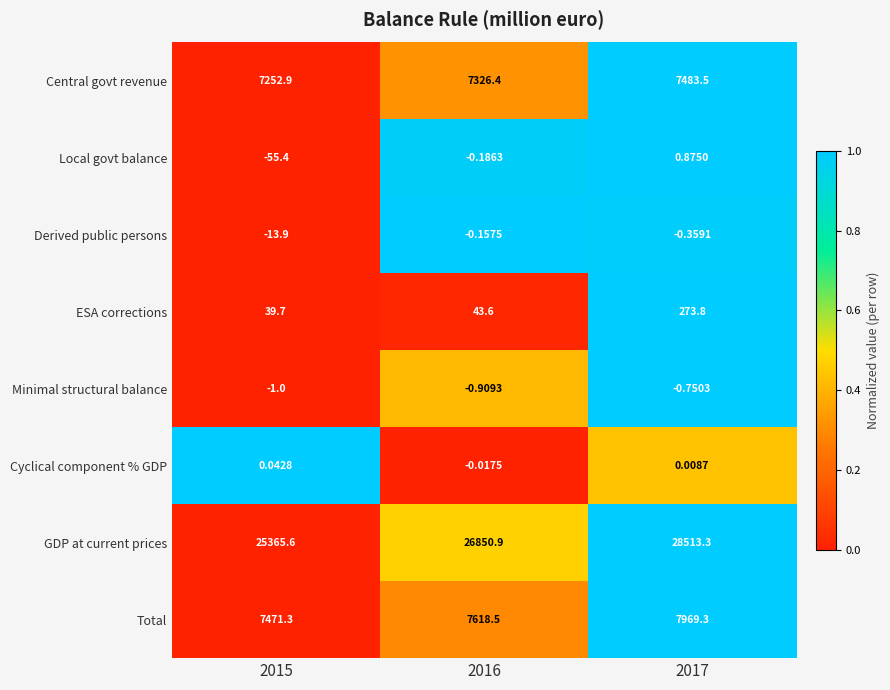

List the series in order of their peak value, lowest first.

Minimal structural balance, Derived public persons, Cyclical component % GDP, Local govt balance, ESA corrections, Central govt revenue, Total, GDP at current prices